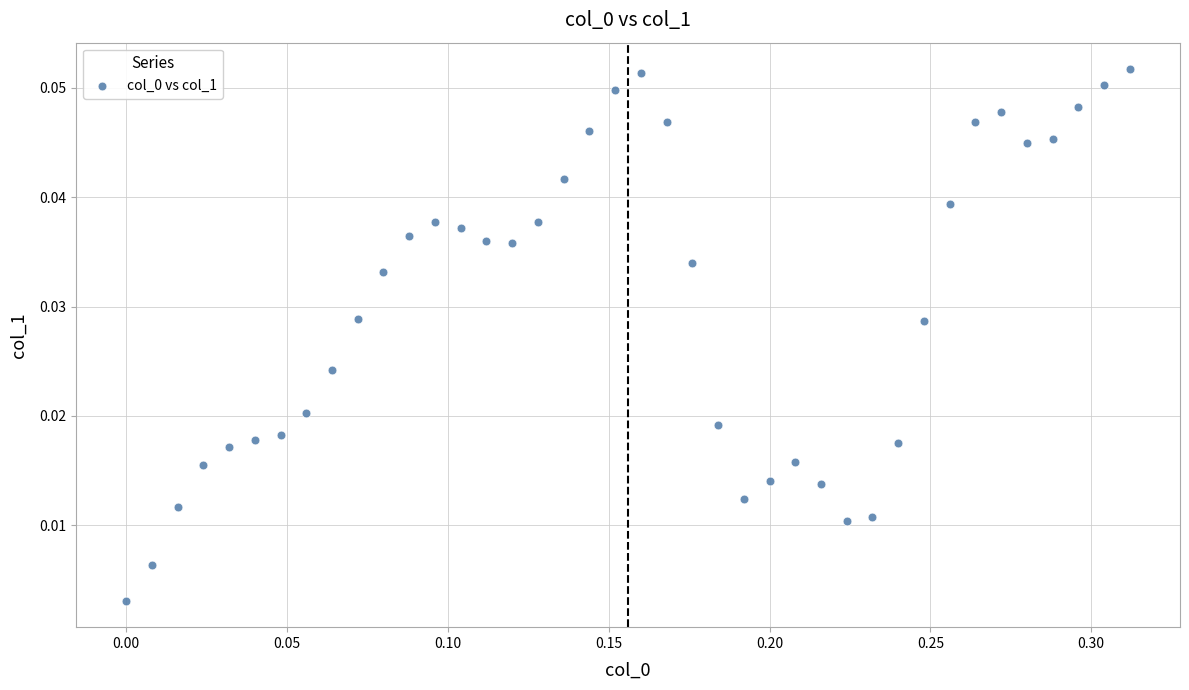

How many points are shown in the scatter plot?

40